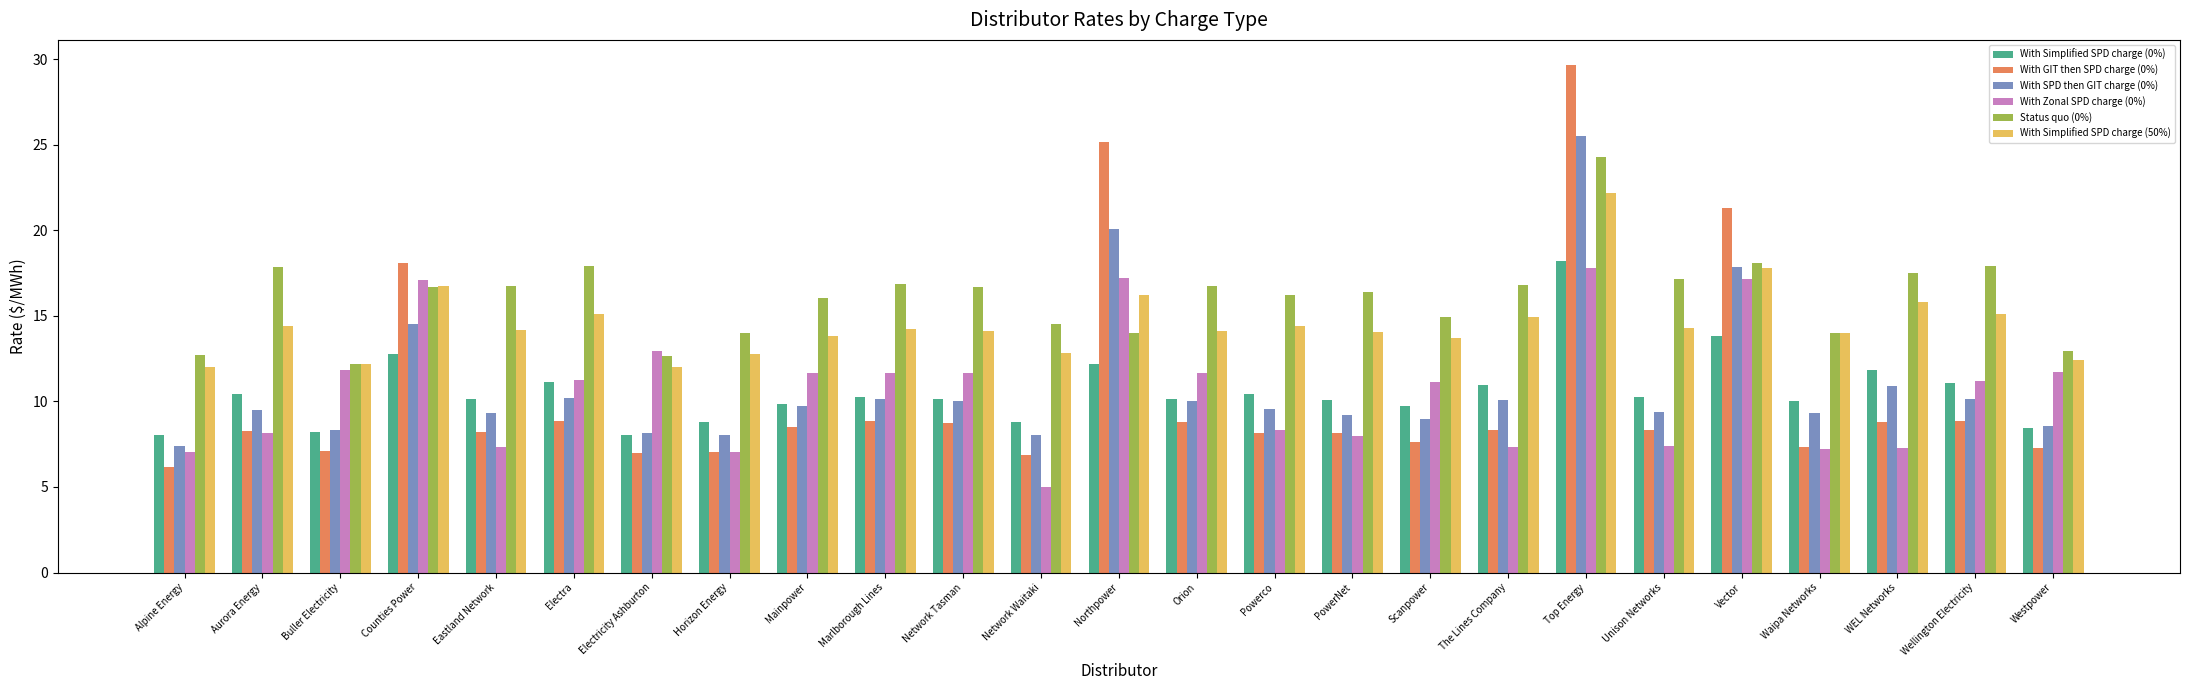

What is the difference between the maximum and minimum values in the With GIT then SPD charge (0%) series?

23.5